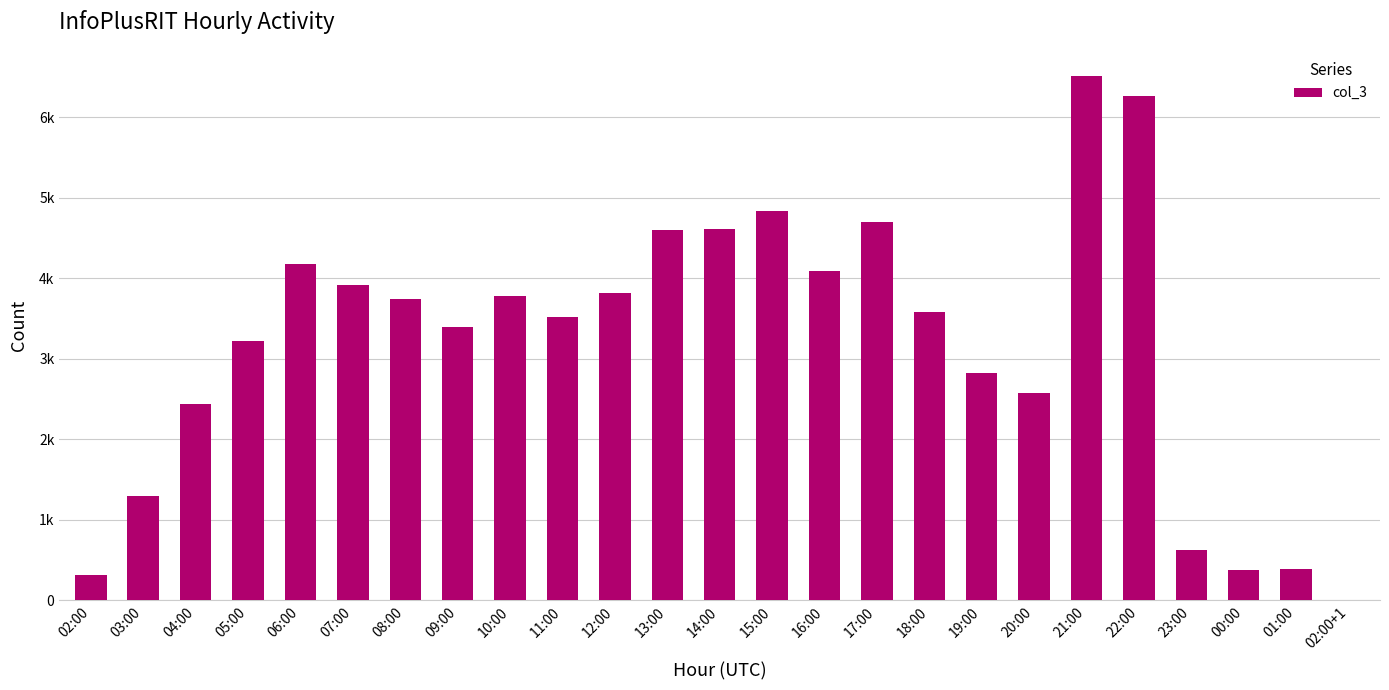

Rank the categories by value from lowest to highest.

02:00+1, 02:00, 00:00, 01:00, 23:00, 03:00, 04:00, 20:00, 19:00, 05:00, 09:00, 11:00, 18:00, 08:00, 10:00, 12:00, 07:00, 16:00, 06:00, 13:00, 14:00, 17:00, 15:00, 22:00, 21:00